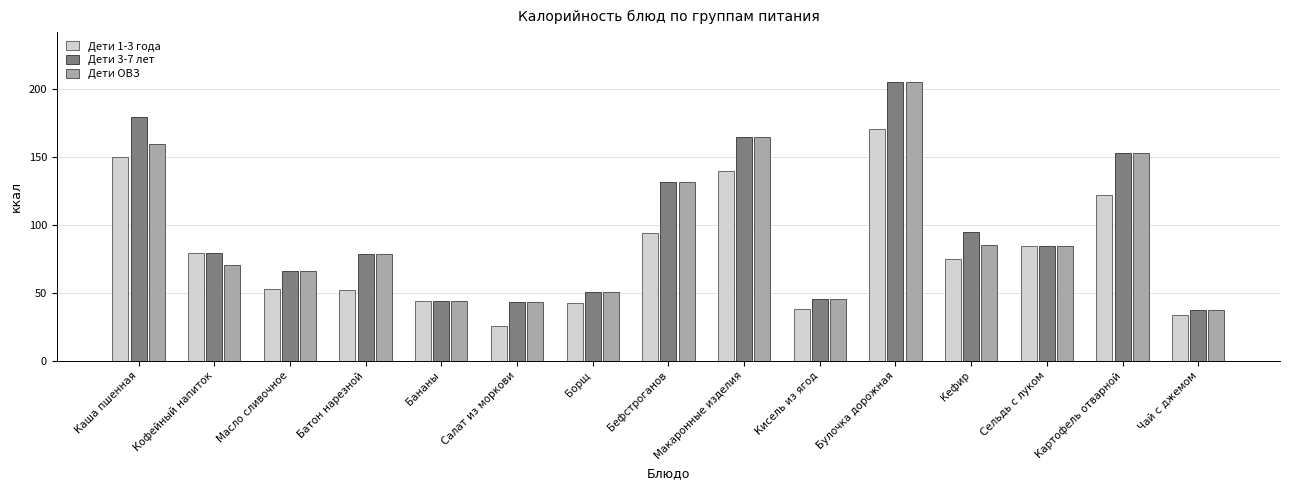

What is the spread (max minus min) of values at Борщ?

8.5